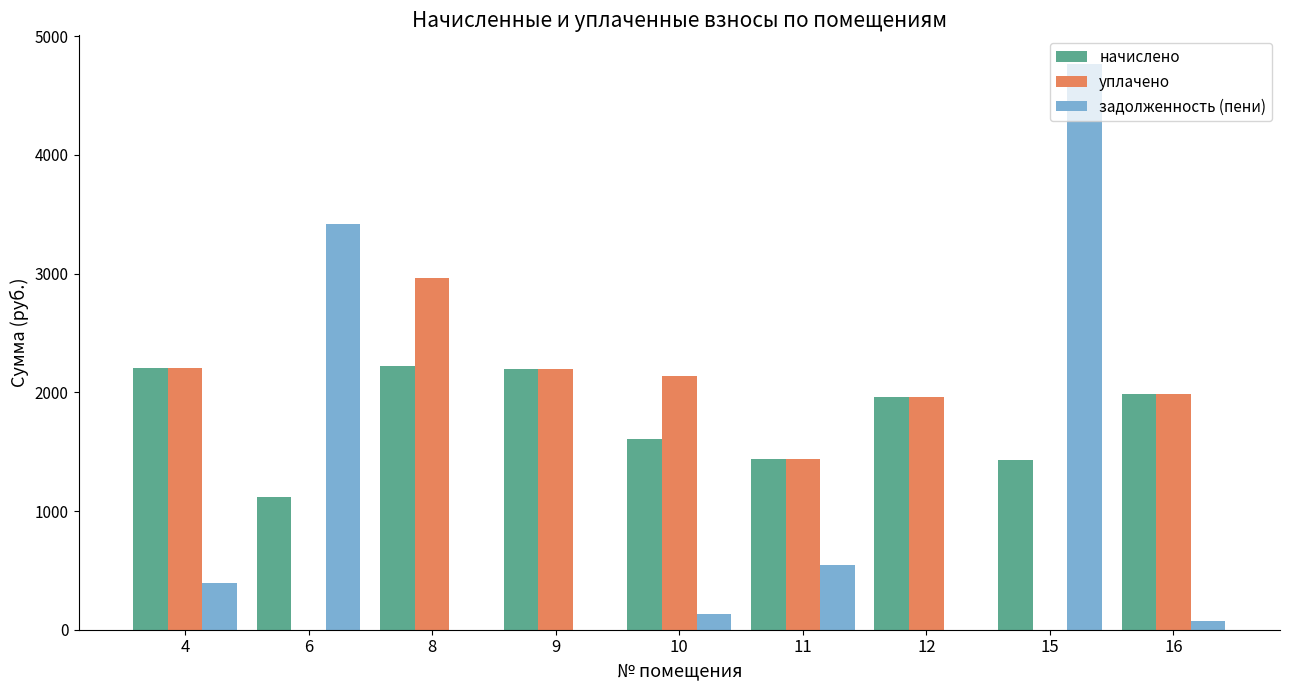

Which series changed the most between 4 and 15?

задолженность (пени)